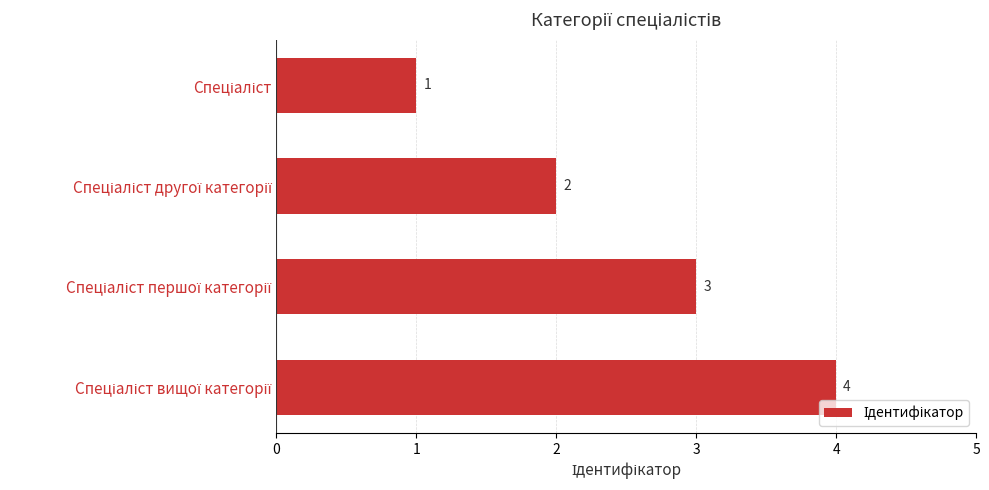

Count the values in the range 2 to 4.

3